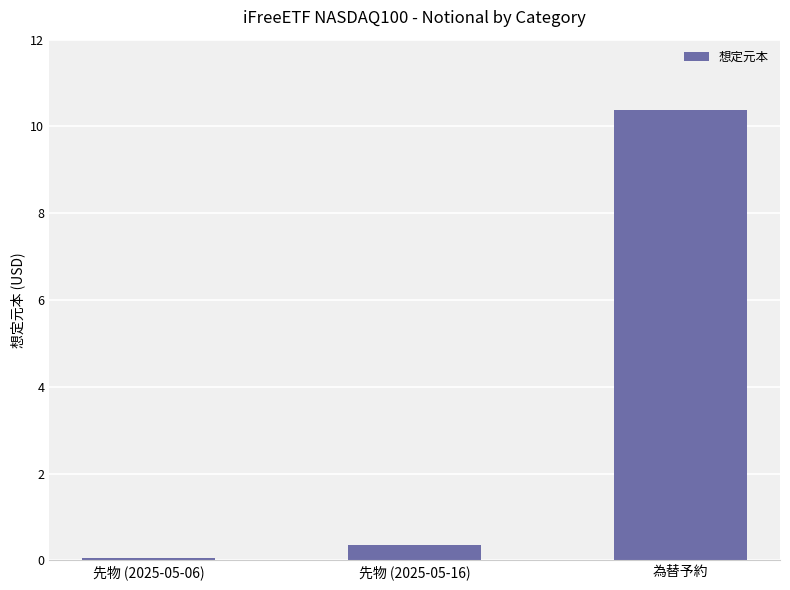

The chart shows a value of 43120572.5 at 先物 (2025-05-06). True or false?

True